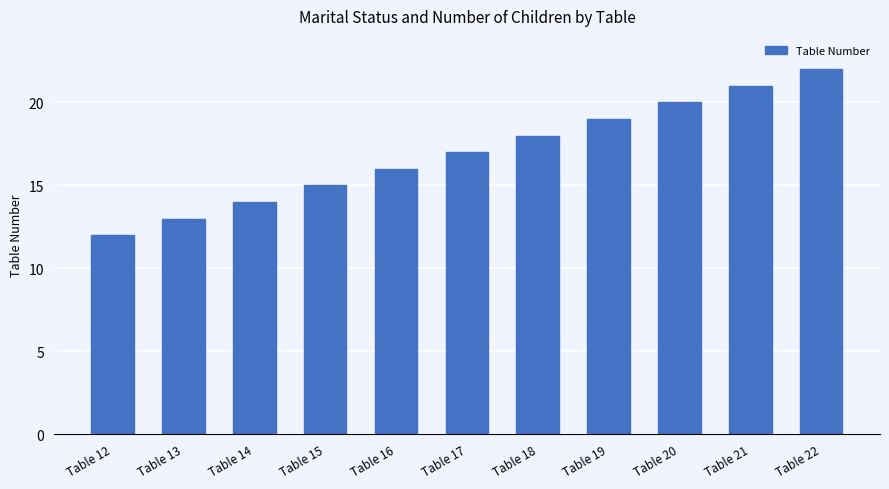

Rank the categories by value from lowest to highest.

Table 12, Table 13, Table 14, Table 15, Table 16, Table 17, Table 18, Table 19, Table 20, Table 21, Table 22